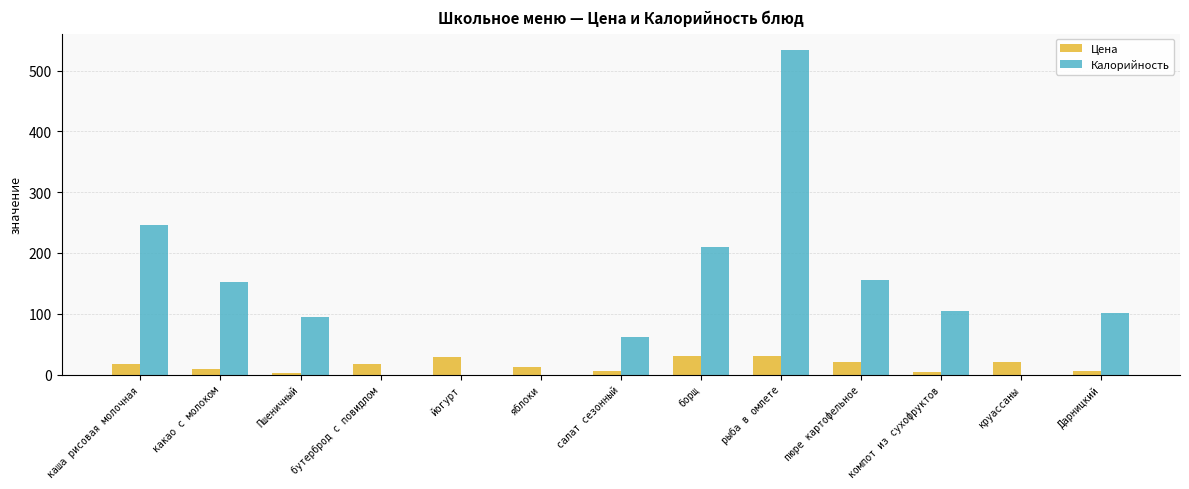

Between какао с молоком and салат сезонный, which series saw the biggest shift?

Калорийность